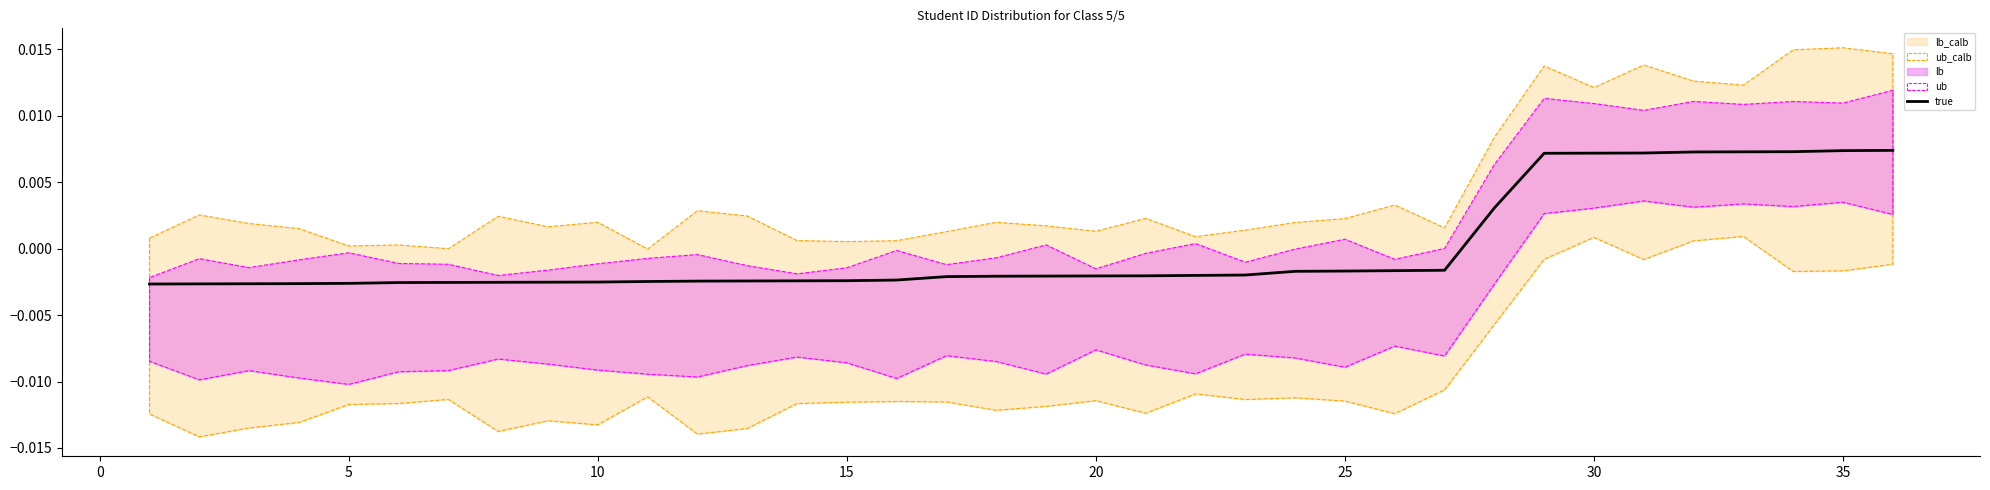

Is it true that the value at 25 is -0.0?

False